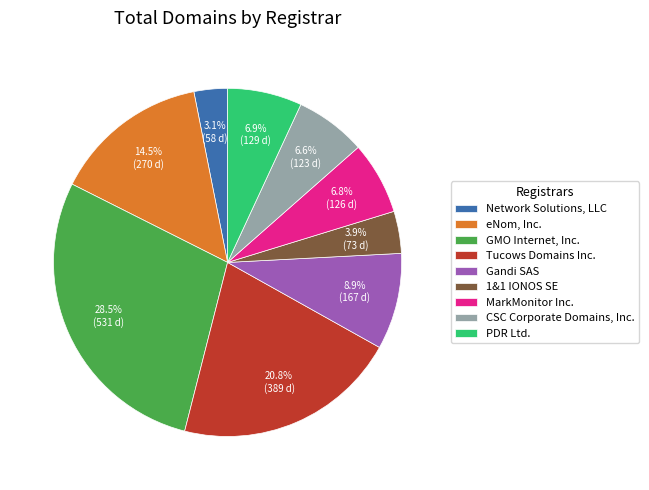

What is the smallest slice in the pie chart?

Network Solutions, LLC